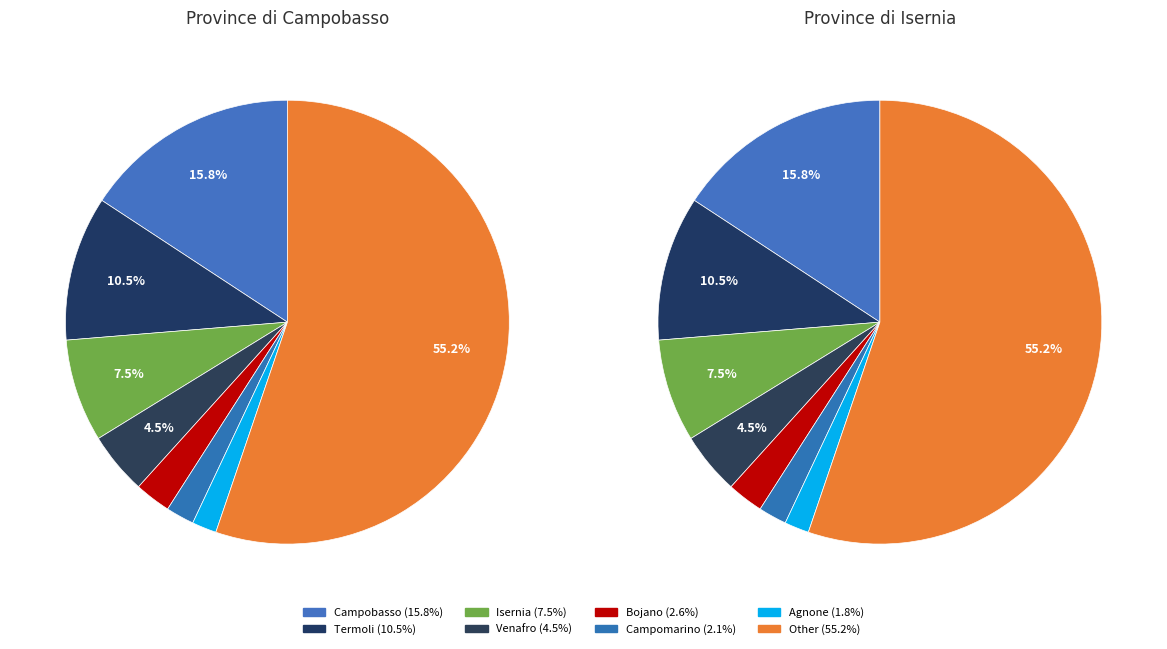

To the nearest percent, what is the difference between the Agnone and Campobasso slice percentages?

14%